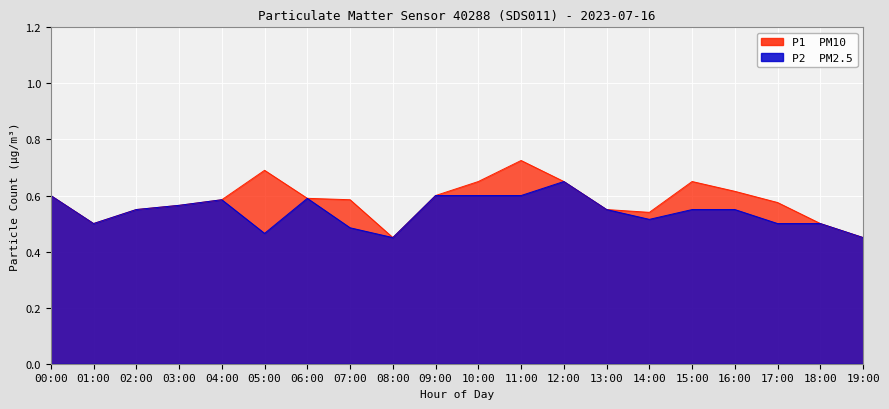

At 19:00, list the series in order from largest to smallest.

P1, P2